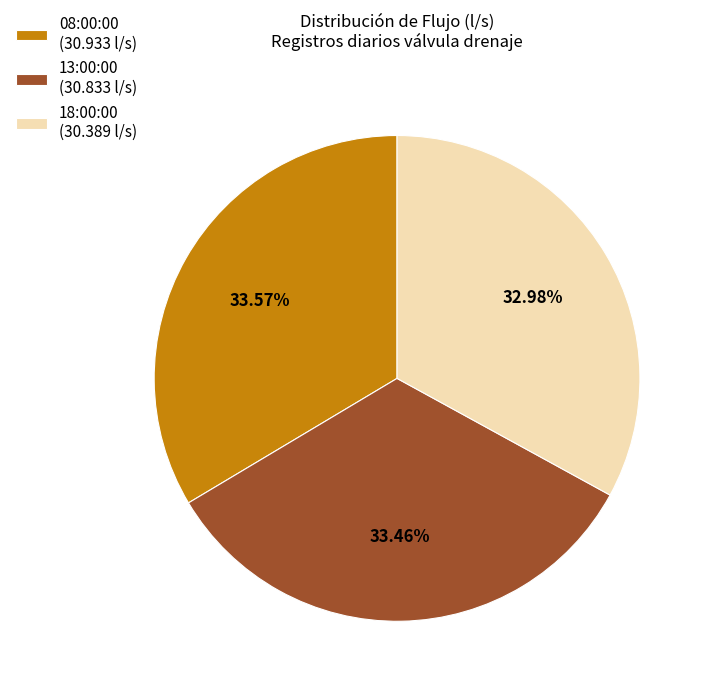

To the nearest percent, what portion does 18:00:00 represent?

33%